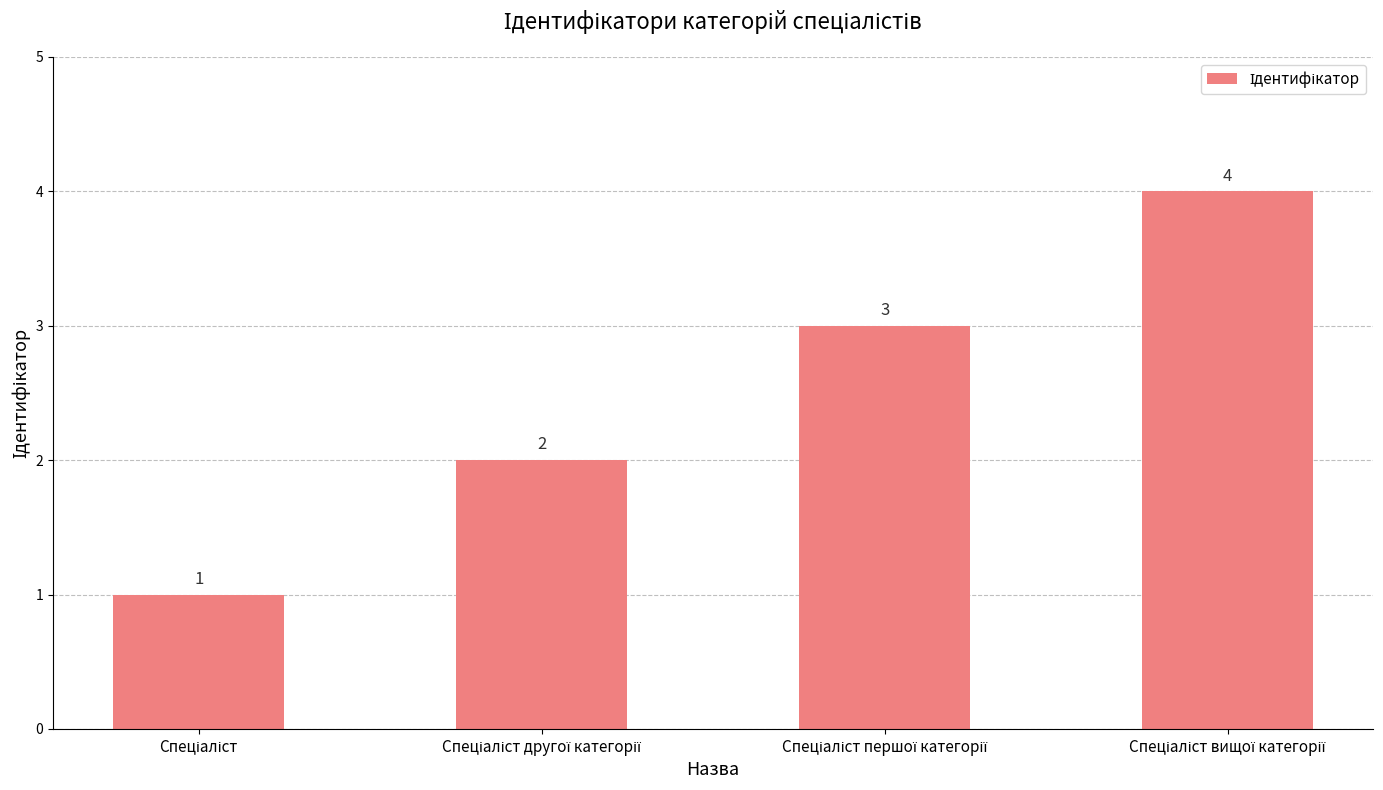

How many distinct data groups are displayed?

1